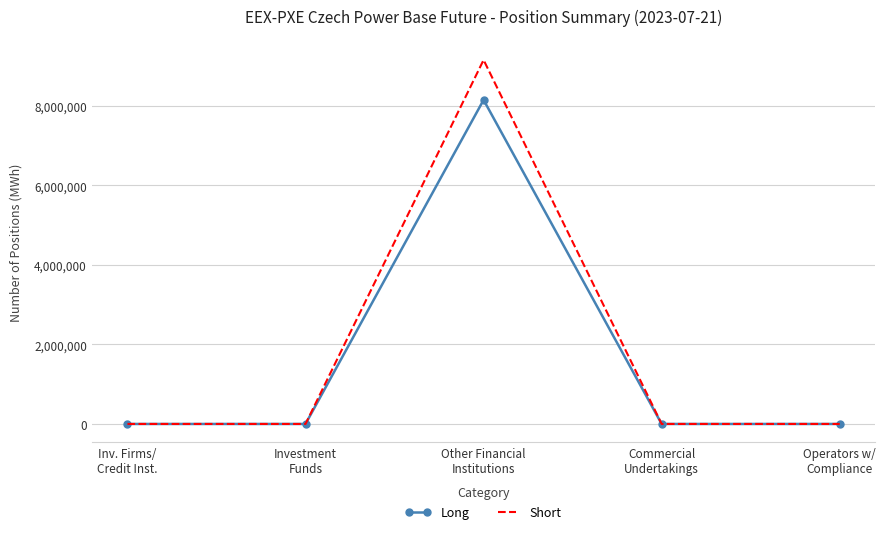

What is the maximum value for Long?

8146499